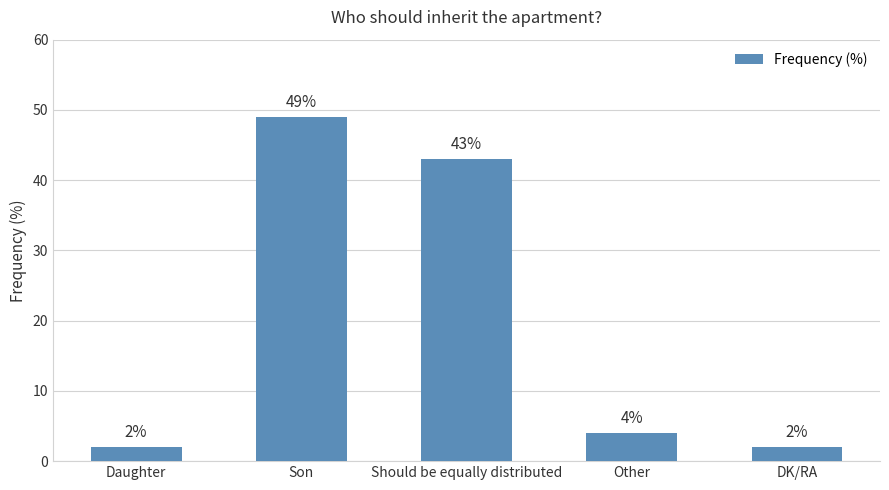

What is the label of the 2nd bar from the right?

Other